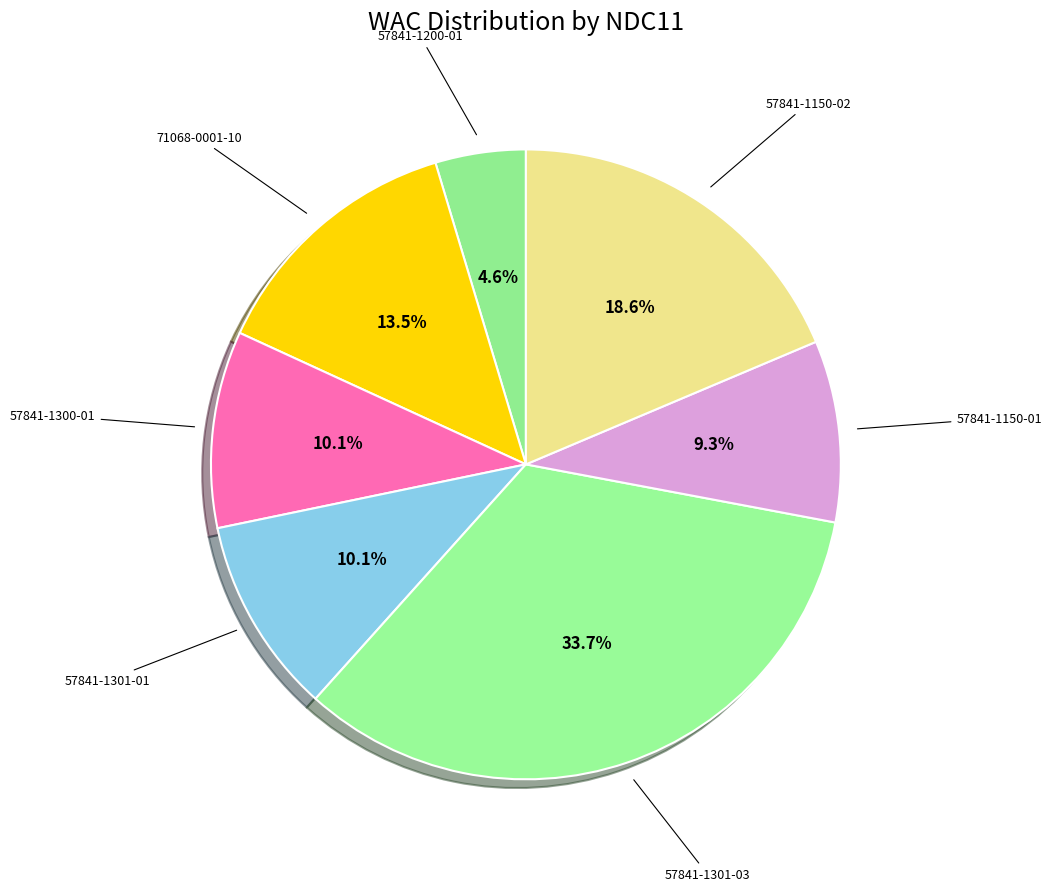

What is the largest slice in the pie chart?

57841-1301-03